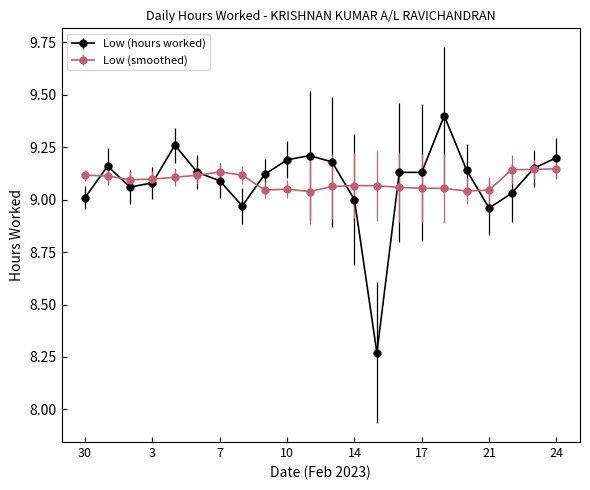

Which series has the widest spread of values?

Low (hours worked)